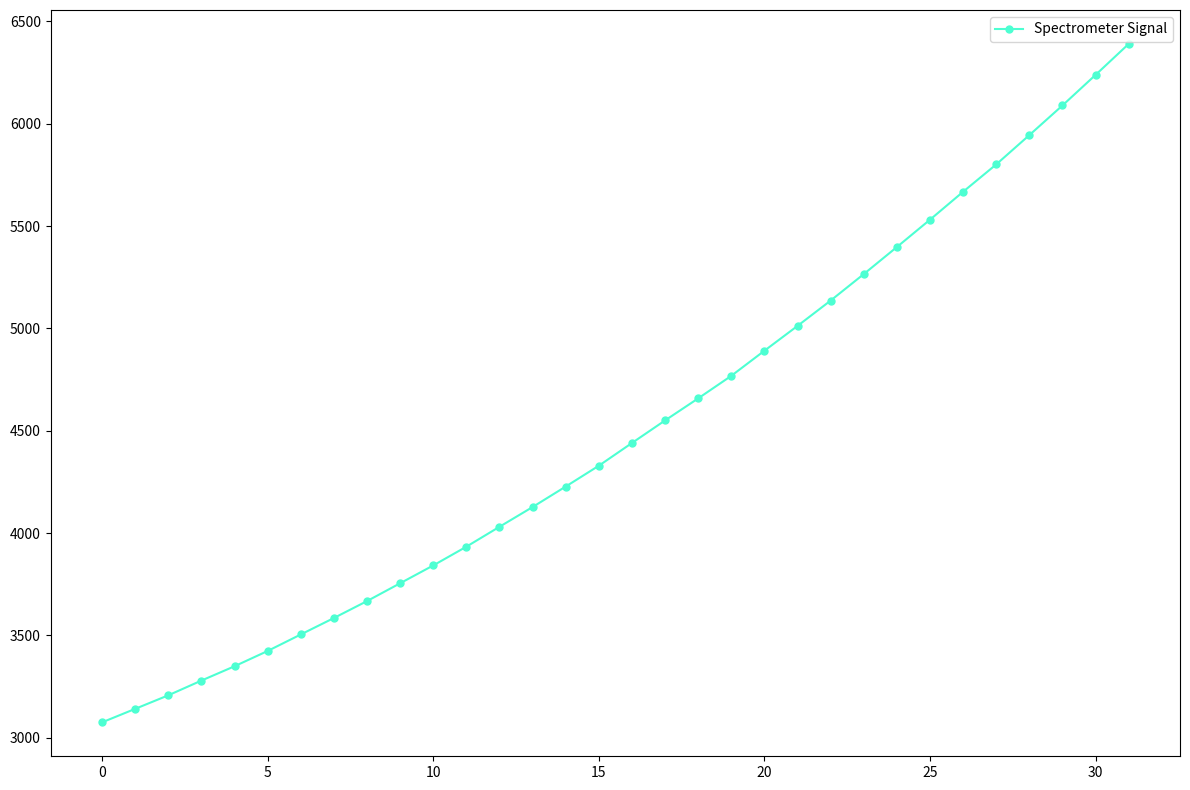

What is the greatest value displayed?

6389.6